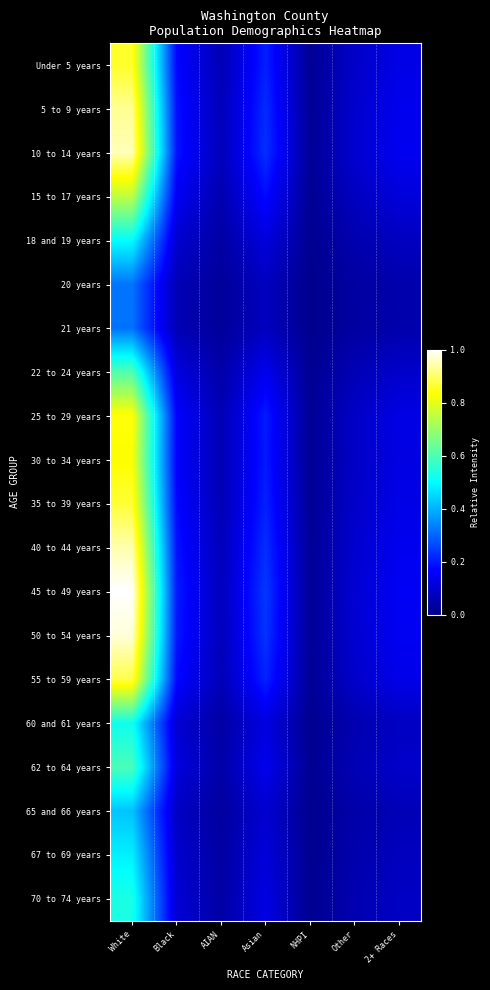

How many categories are shown in the chart?

7